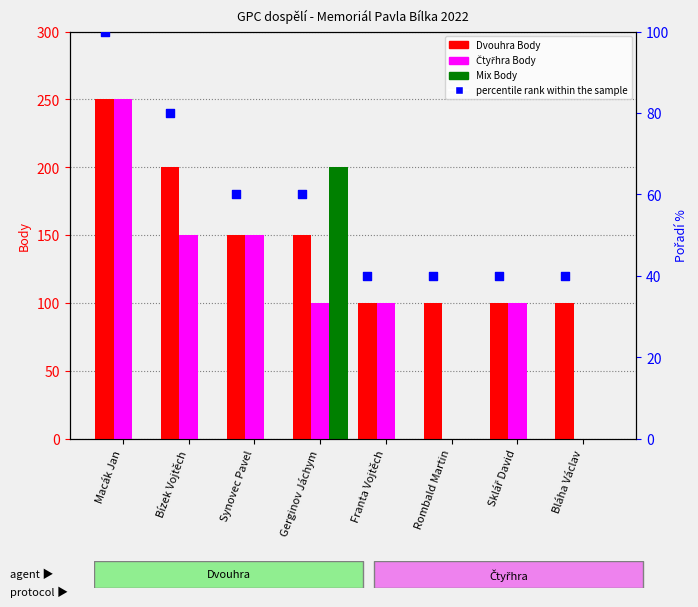

Is the value of Mix Body at Sklář David greater than the value of Dvouhra percentile at Bláha Václav?

No